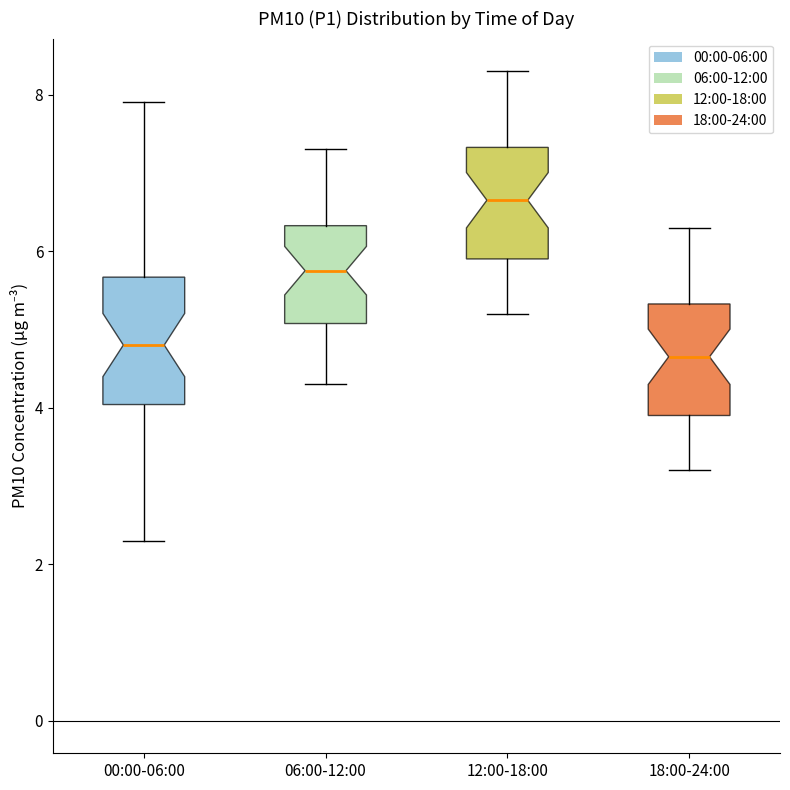

Which box is the tallest, from its lower edge to its upper edge?

00:00-06:00